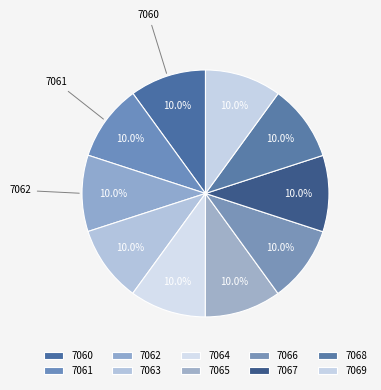

What is the largest slice in the pie chart?

7069